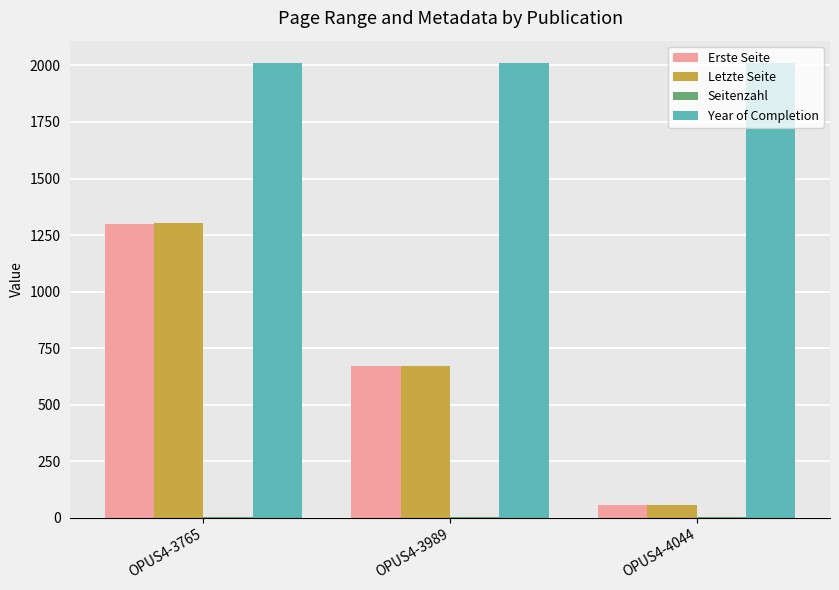

What is the spread (max minus min) of values at OPUS4-3765?

2003